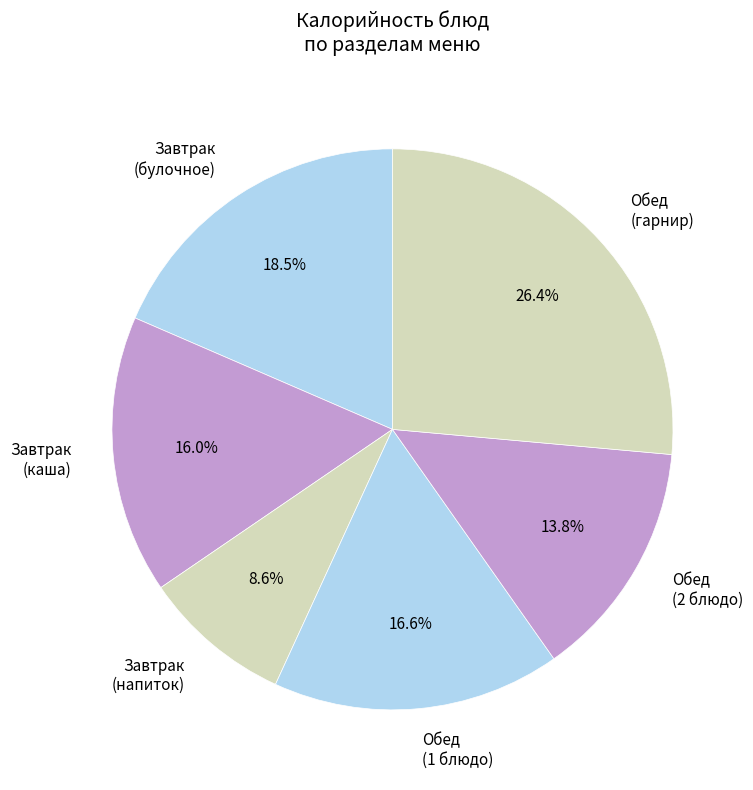

Does Обед (2 блюдо) account for over 50% of the chart?

No